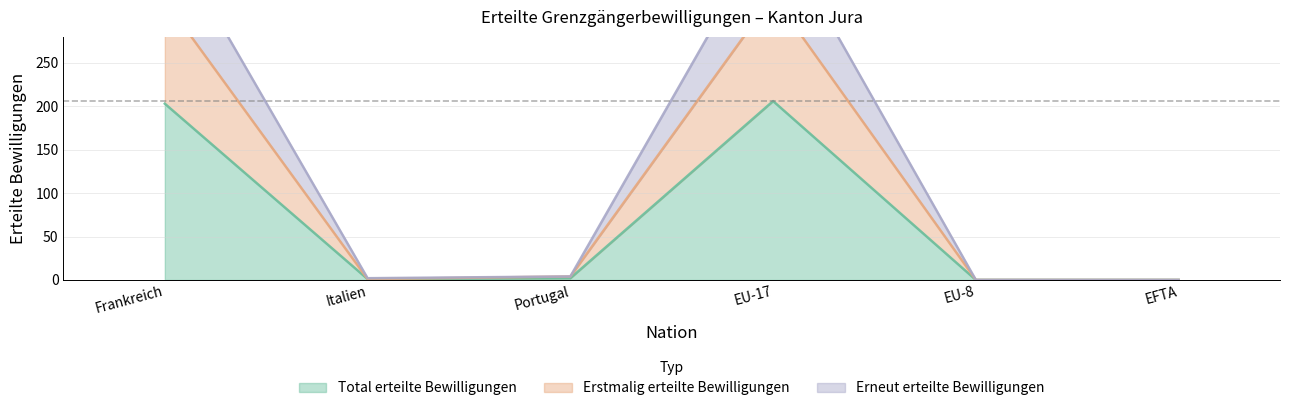

What are all the series names shown in the legend?

Total erteilte Bewilligungen, Erstmalig erteilte Bewilligungen, Erneut erteilte Bewilligungen